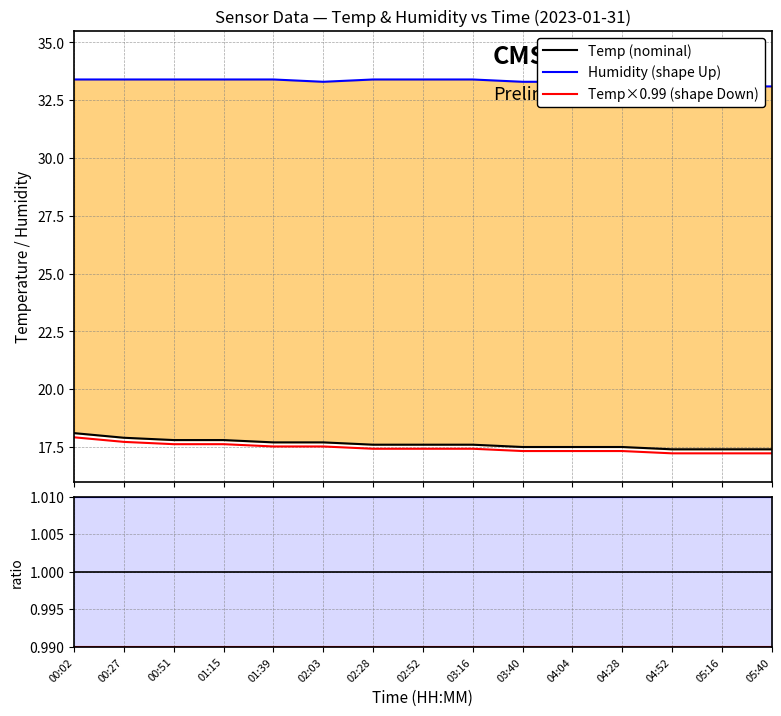

Which series has the widest spread of values?

Temp